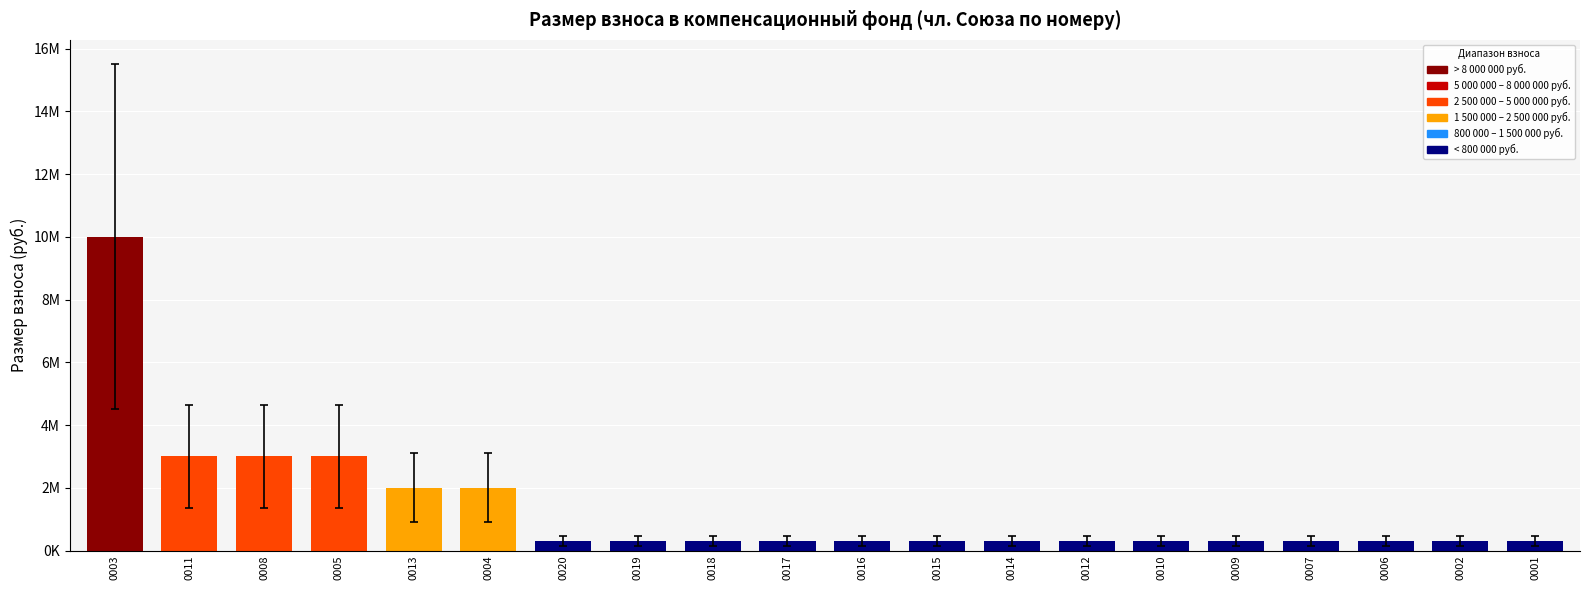

What is the label of the 8th bar from the left?

0019